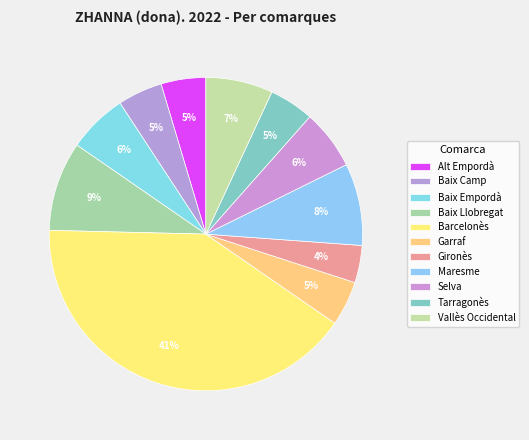

What is the smallest slice in the pie chart?

Gironès